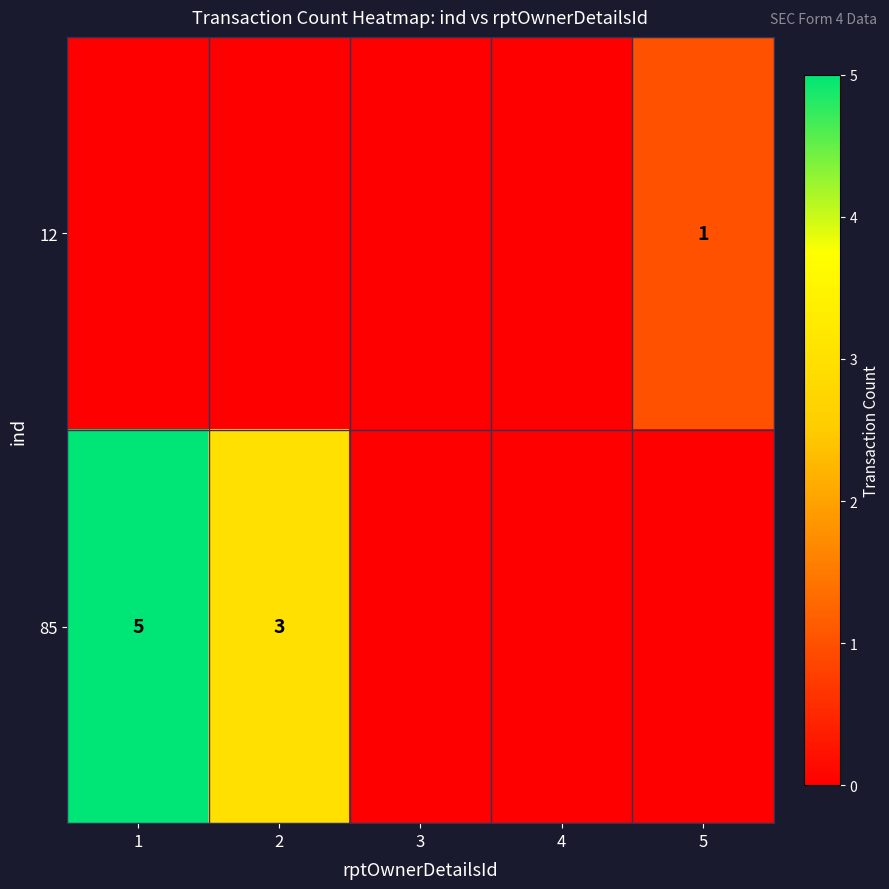

Is the value of 85 at 2 greater than the value of 12 at 5?

Yes